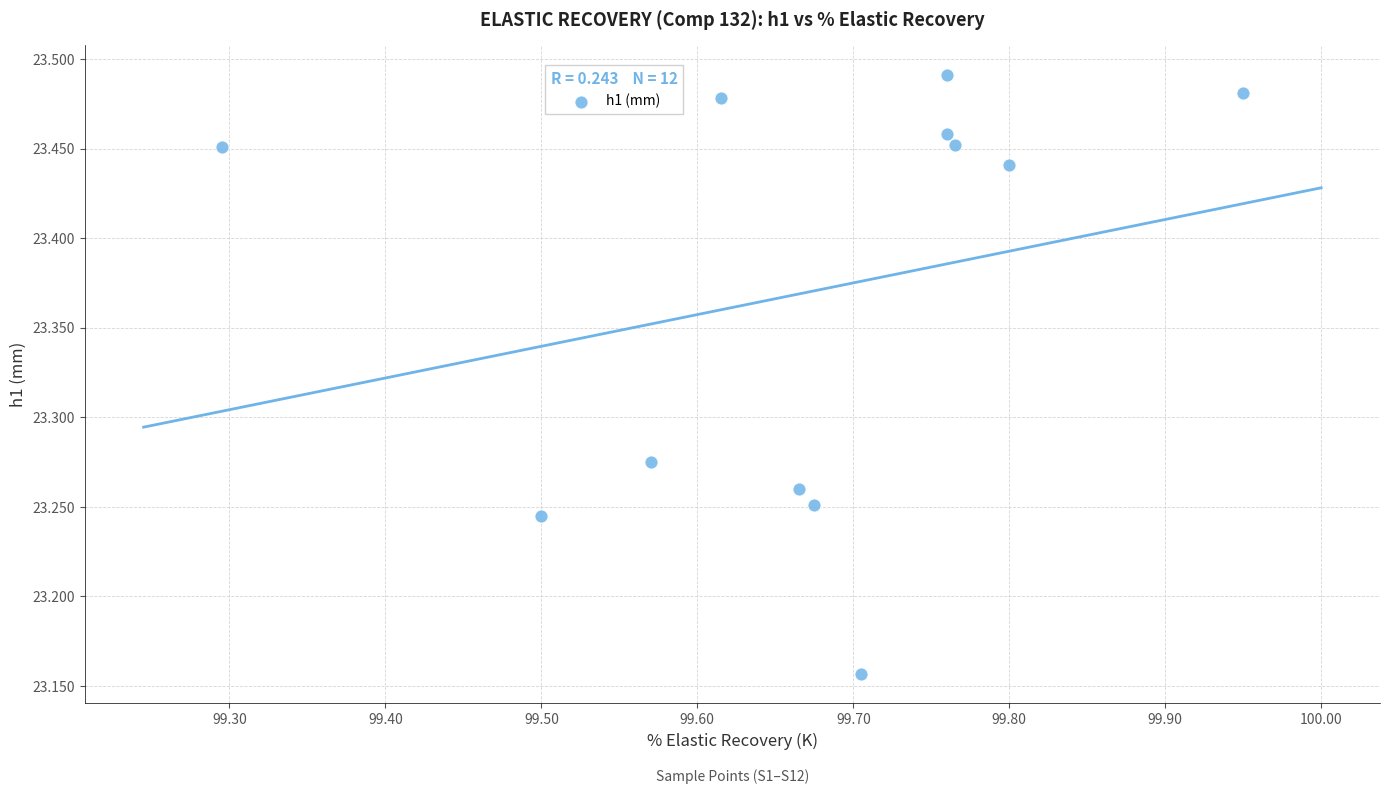

What is the range of X values (max minus min)?

0.7